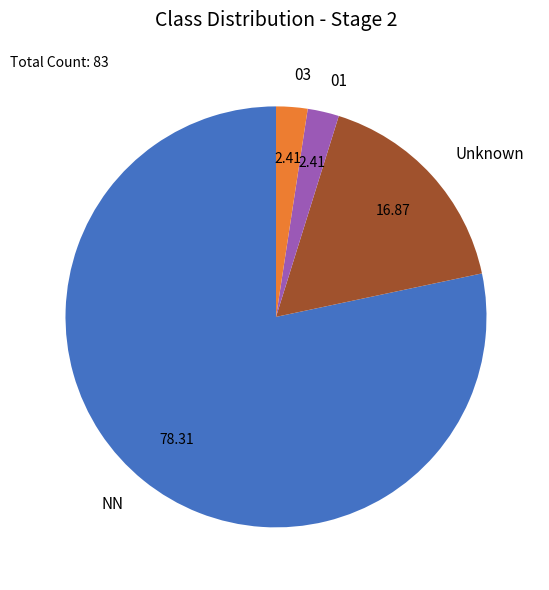

Which category accounts for the majority?

NN